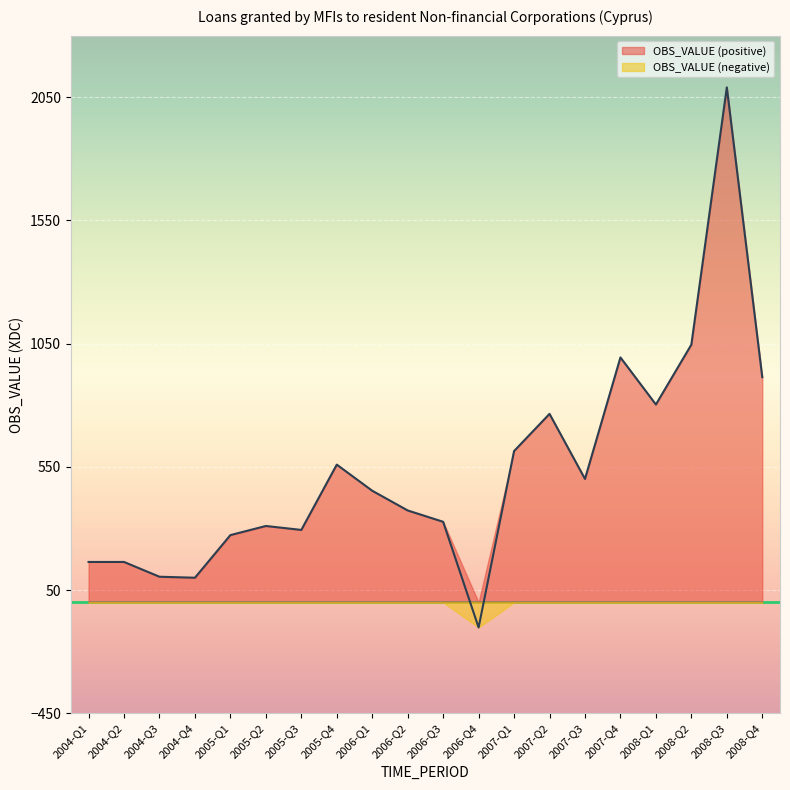

Where is the data nearest to the value 994?

2007-Q4